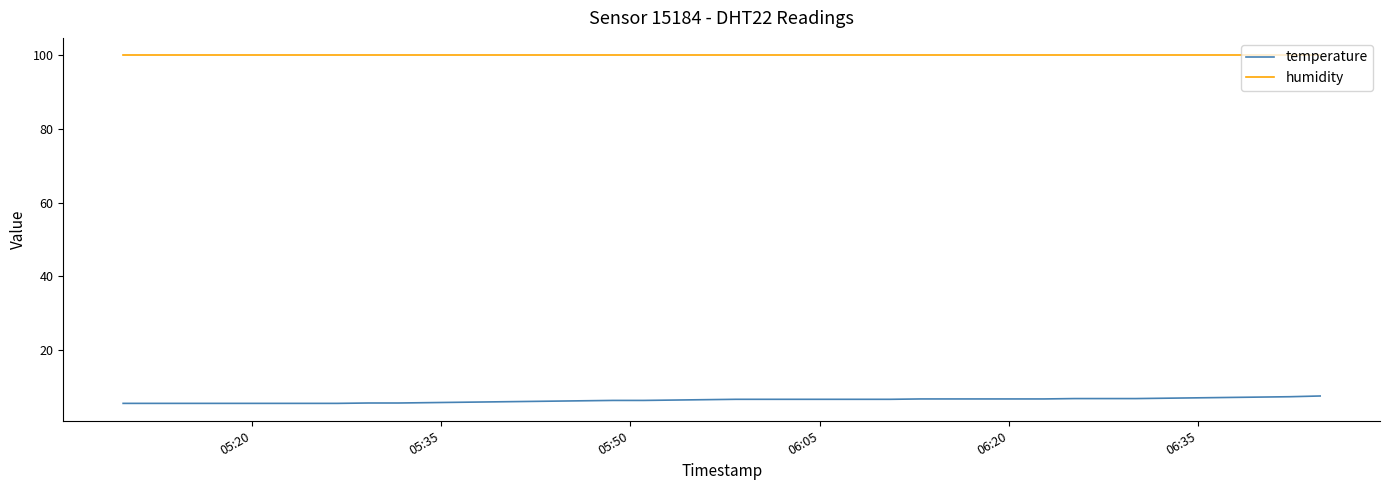

Which series has the largest total across all categories?

humidity